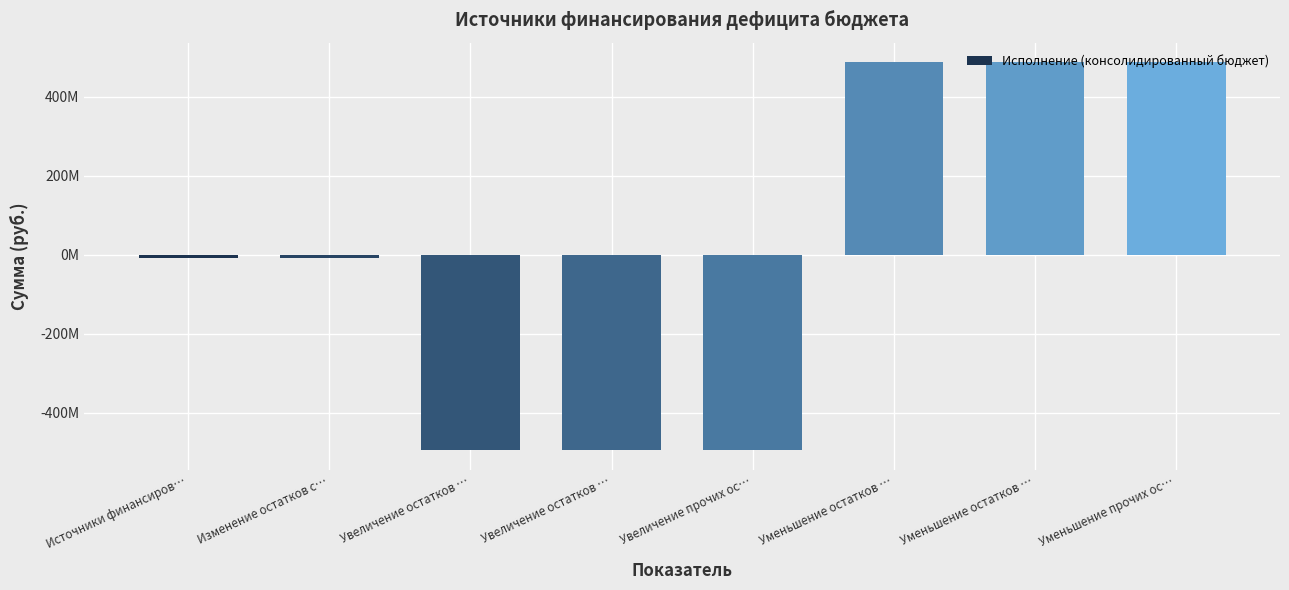

Are the bars horizontal?

No